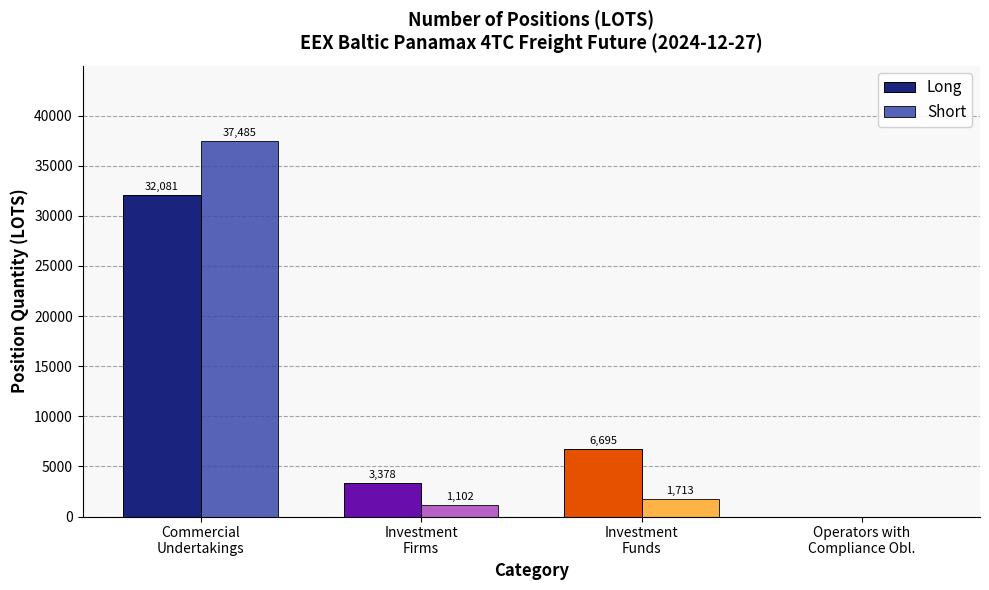

What is the greatest value displayed?

37485.0